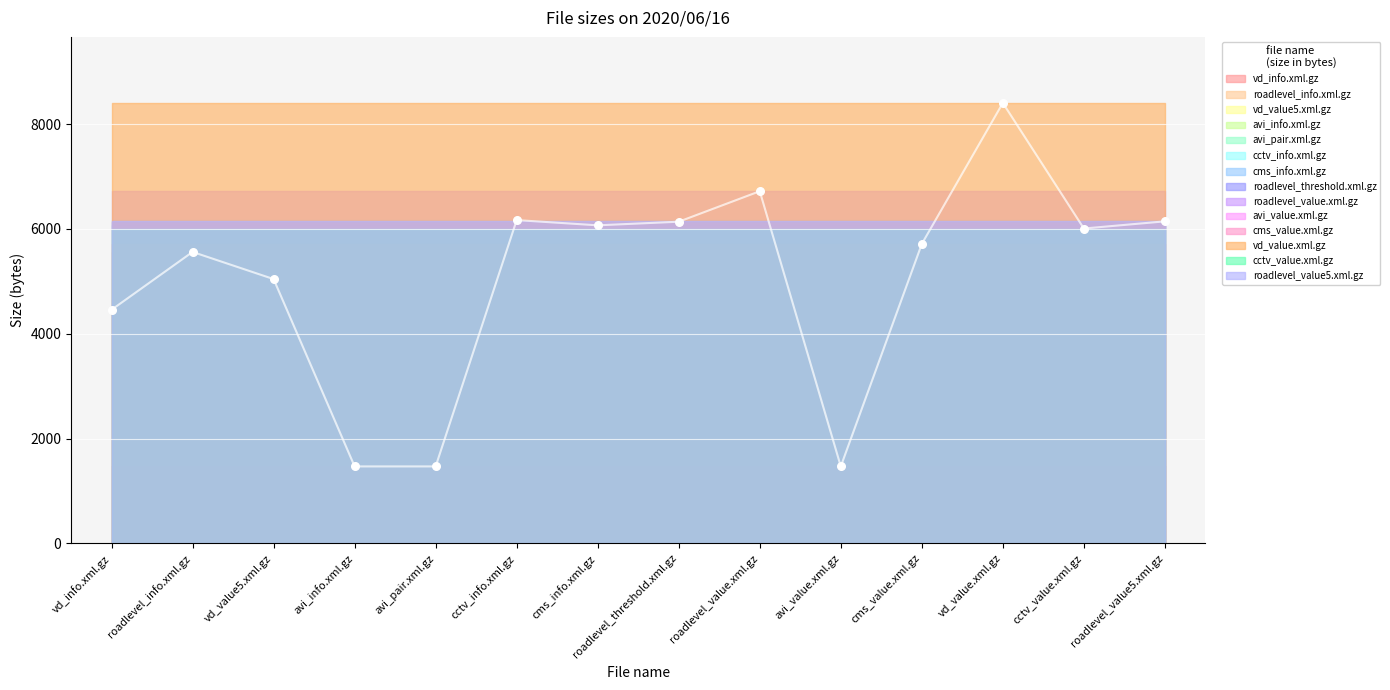

What is the change in value from roadlevel_info.xml.gz to avi_value.xml.gz?

-4094